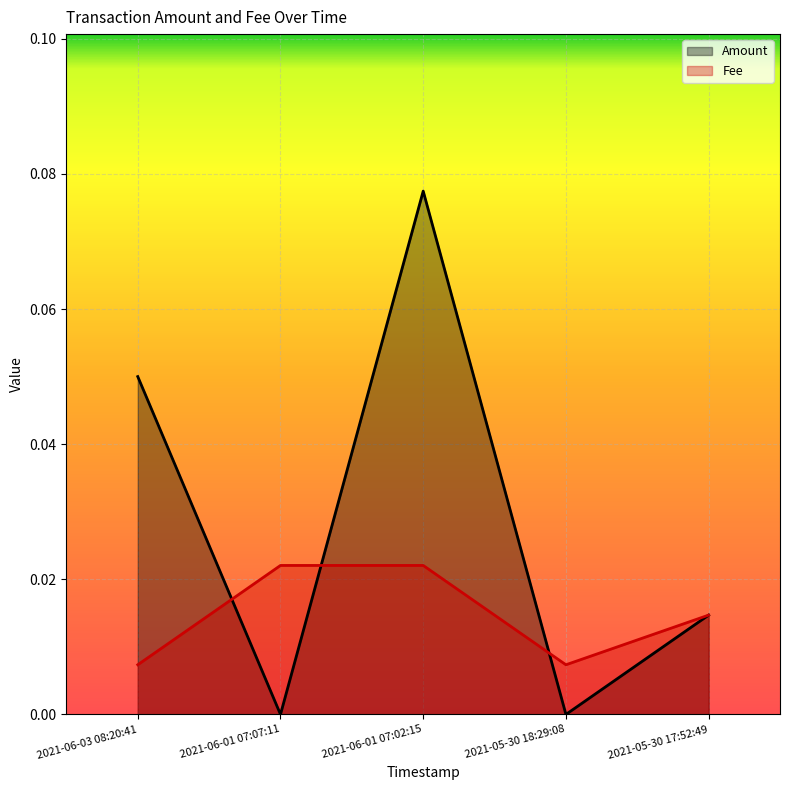

True or false: Fee has more than 1 points higher than both neighbors.

False